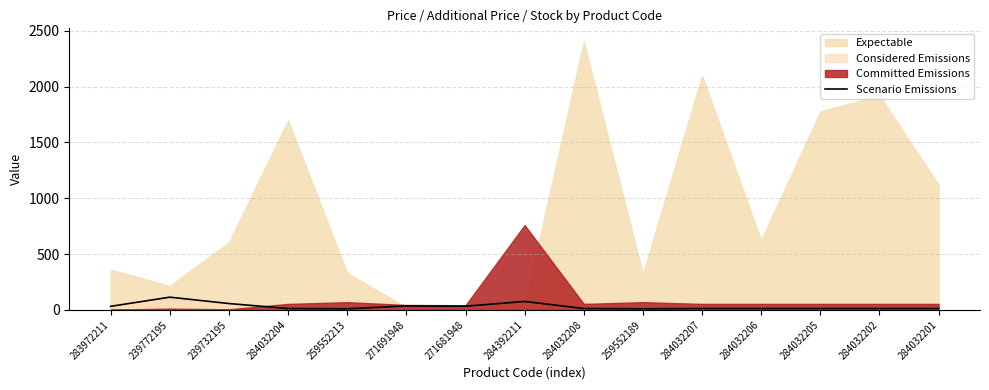

How many lines are shown in the chart?

1